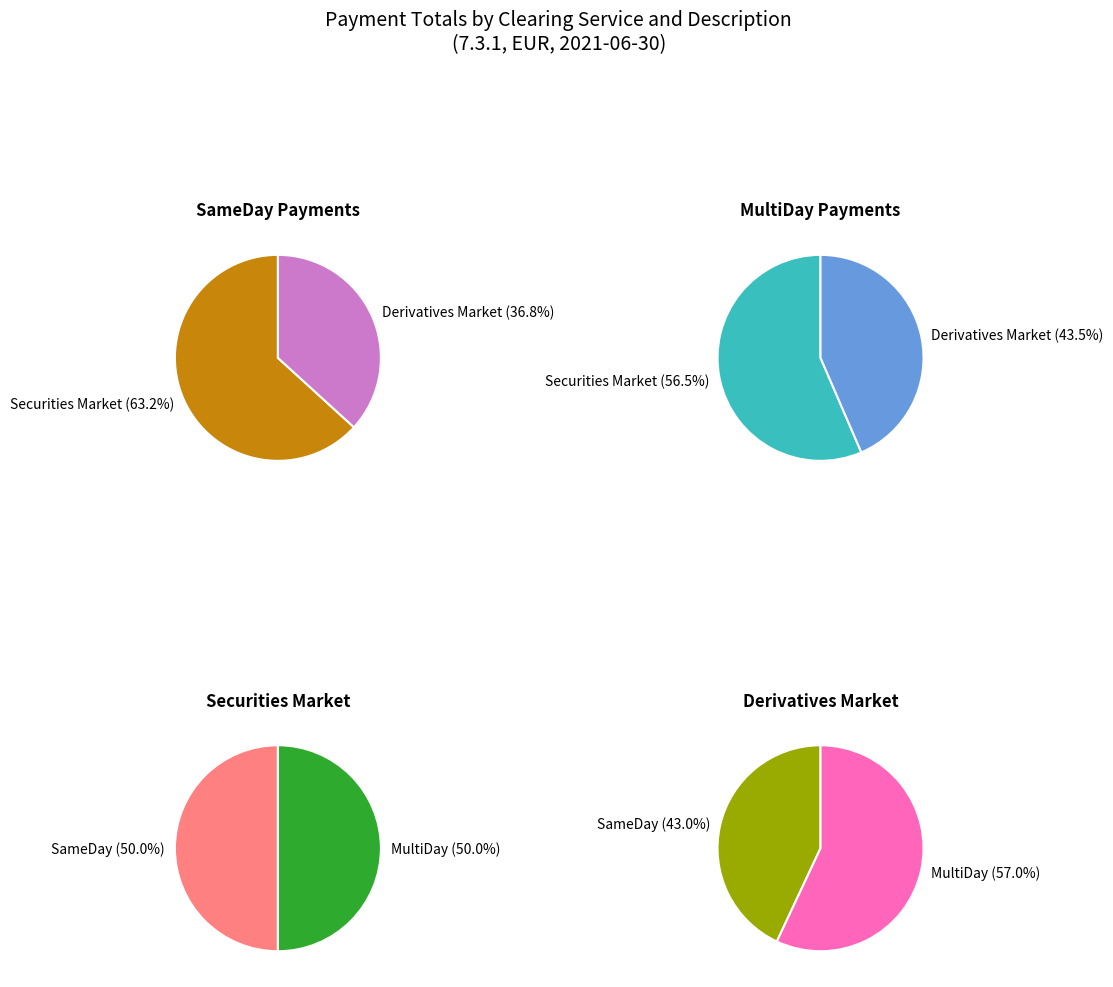

To the nearest percent, what is the difference between the largest and smallest slice percentages?

14%